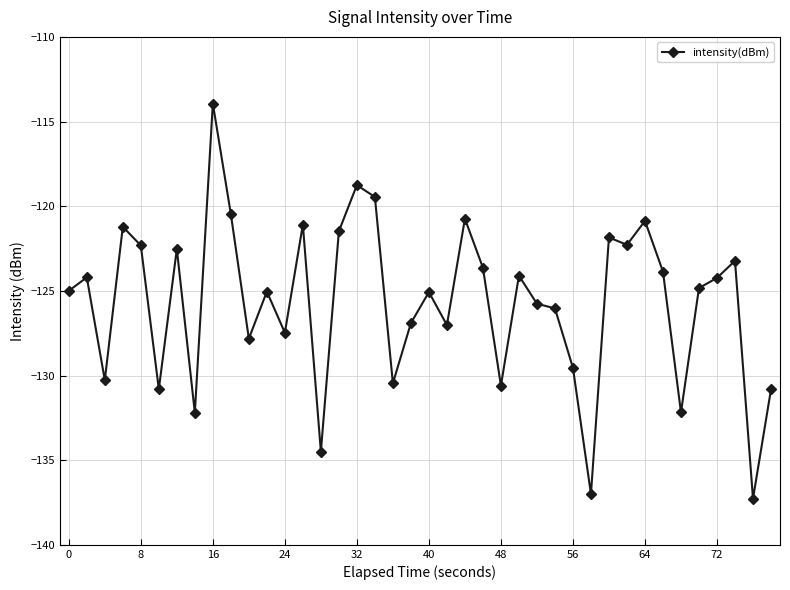

What is the difference between the second highest and minimum values?

18.5